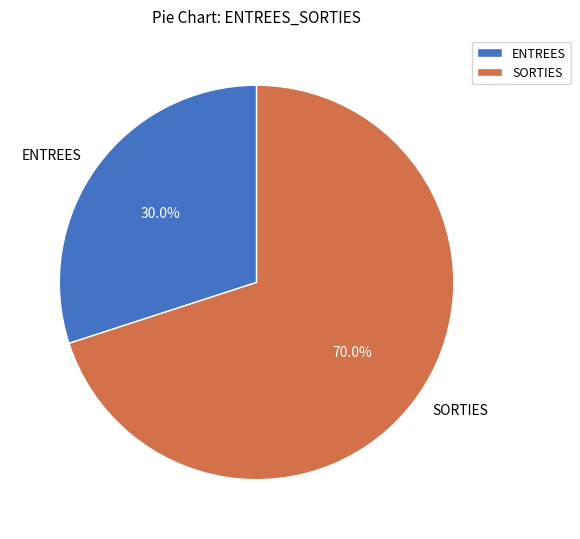

Rank the categories by value from lowest to highest.

ENTREES, SORTIES